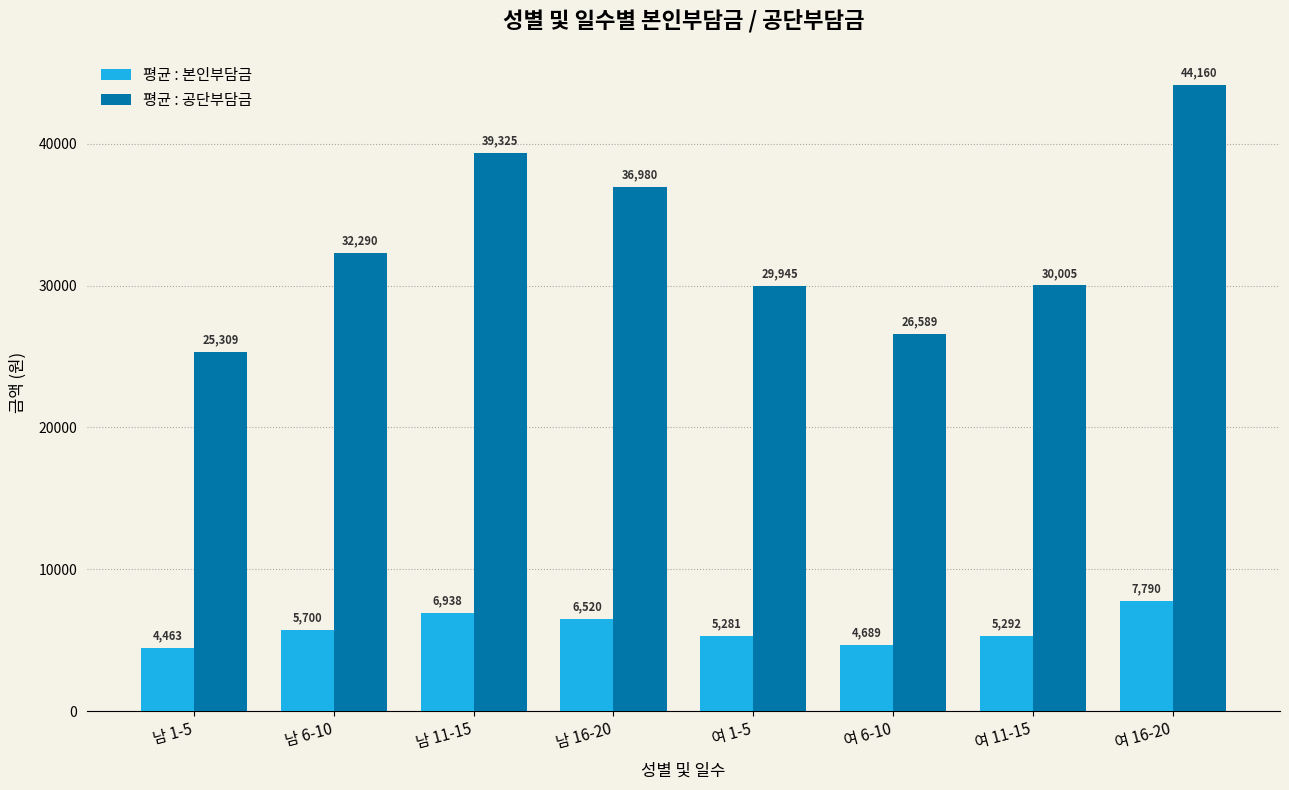

How many bars are there in total?

16